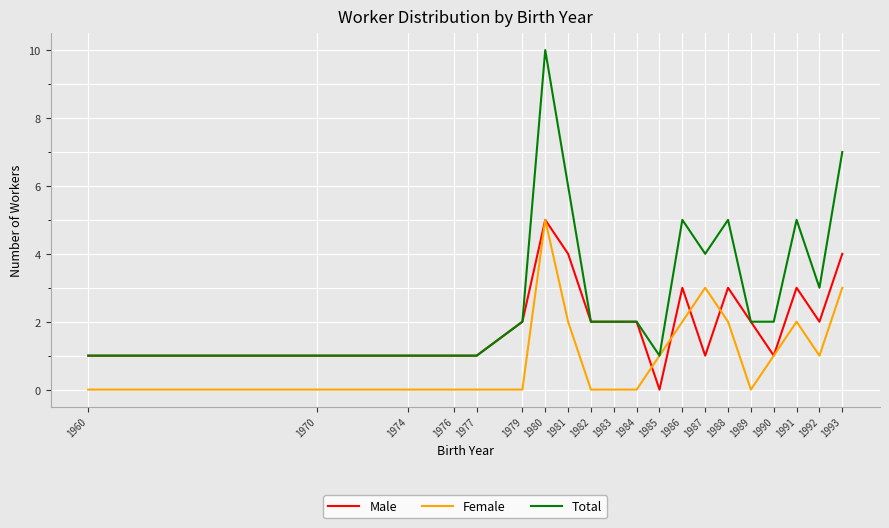

Reading left to right, transcribe all the data shown in this chart.

Male: 1960=1	1970=1	1974=1	1976=1	1977=1	1979=2	1980=5	1981=4	1982=2	1983=2	1984=2	1985=0	1986=3	1987=1	1988=3	1989=2	1990=1	1991=3	1992=2	1993=4
Female: 1960=0	1970=0	1974=0	1976=0	1977=0	1979=0	1980=5	1981=2	1982=0	1983=0	1984=0	1985=1	1986=2	1987=3	1988=2	1989=0	1990=1	1991=2	1992=1	1993=3
Total: 1960=1	1970=1	1974=1	1976=1	1977=1	1979=2	1980=10	1981=6	1982=2	1983=2	1984=2	1985=1	1986=5	1987=4	1988=5	1989=2	1990=2	1991=5	1992=3	1993=7